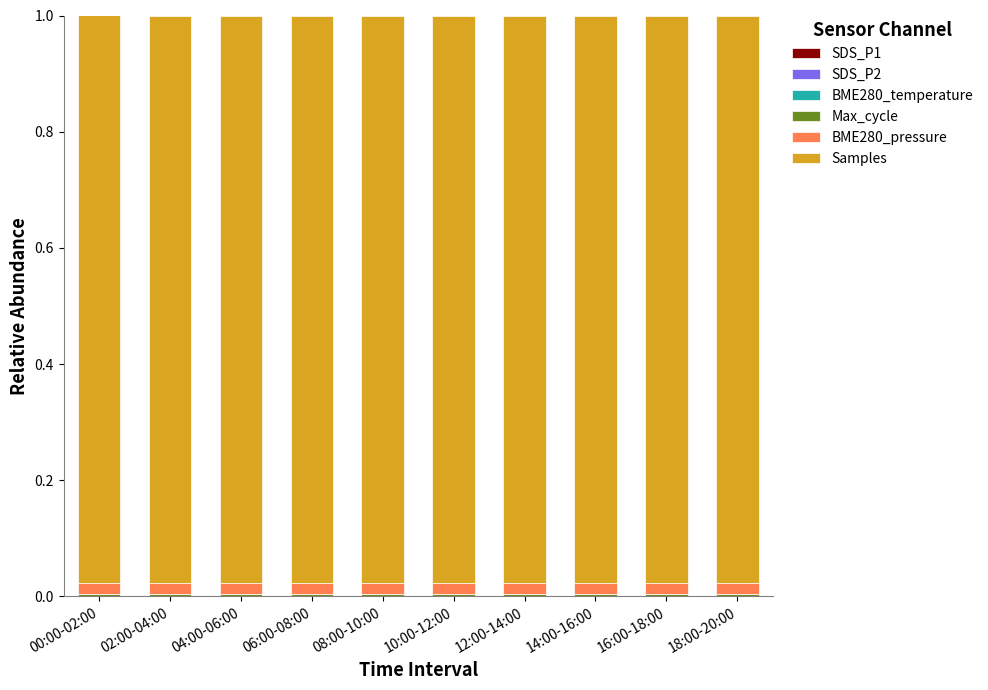

At how many categories does at least one series exceed 0?

10